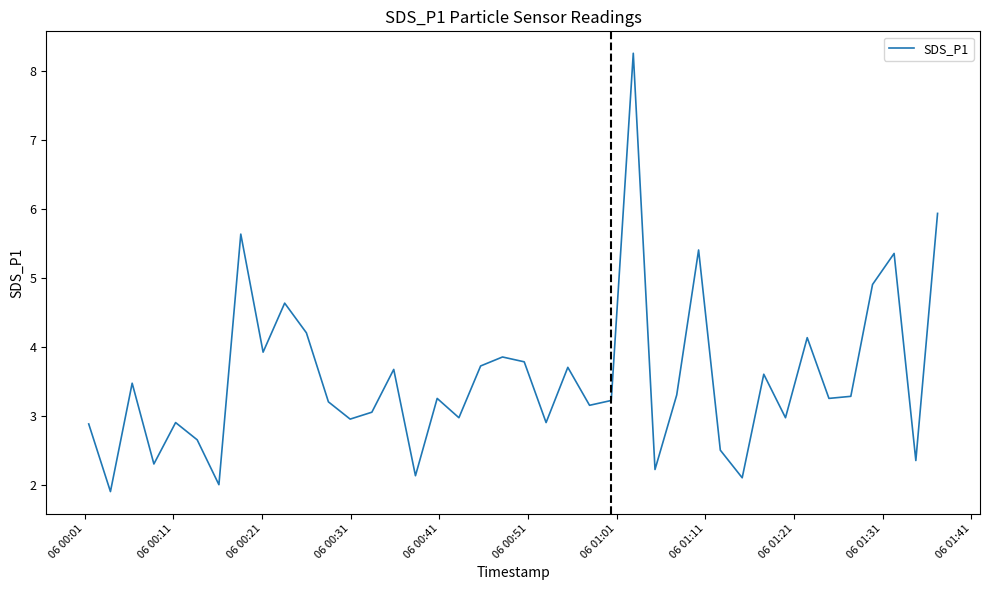

What is the smallest value displayed?

1.9